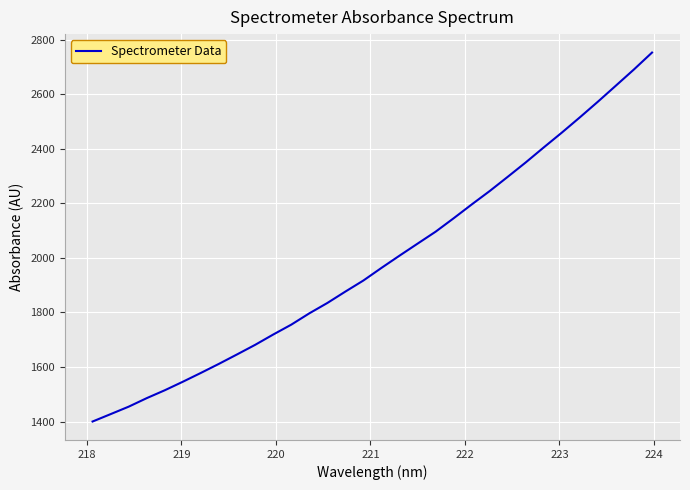

What is the difference between the maximum and minimum values?

1352.8